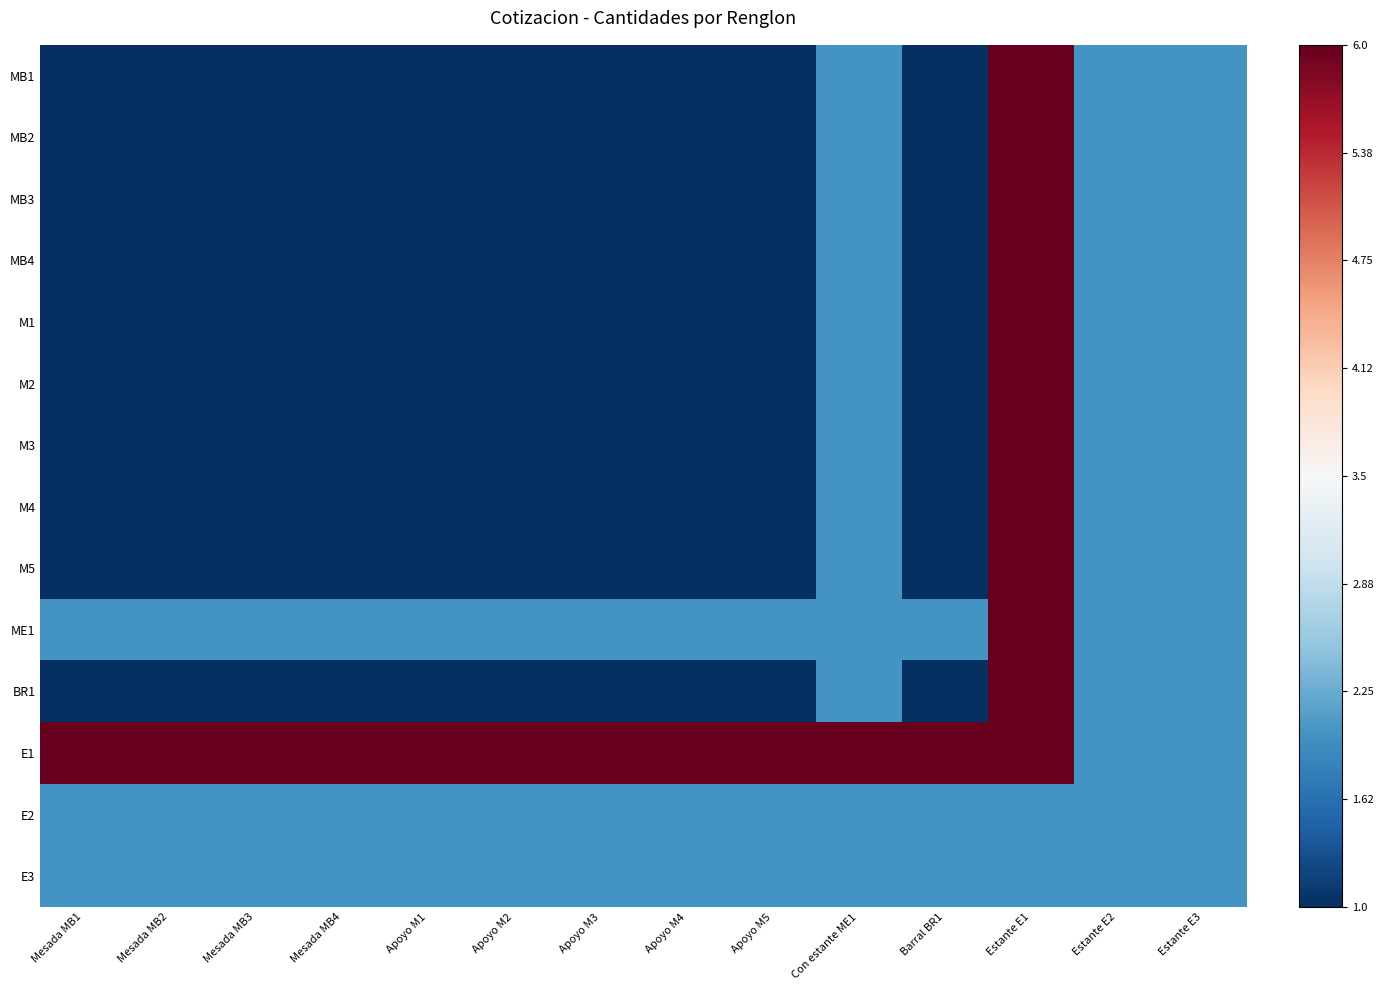

Reading left to right, extract all data points from this chart.

MB1: Mesada MB1=-1.0	Mesada MB2=-1.0	Mesada MB3=-1.0	Mesada MB4=-1.0	Apoyo M1=-1.0	Apoyo M2=-1.0	Apoyo M3=-1.0	Apoyo M4=-1.0	Apoyo M5=-1.0	Con estante ME1=-0.6	Barral BR1=-1.0	Estante E1=1.0	Estante E2=-0.6	Estante E3=-0.6
MB2: Mesada MB1=-1.0	Mesada MB2=-1.0	Mesada MB3=-1.0	Mesada MB4=-1.0	Apoyo M1=-1.0	Apoyo M2=-1.0	Apoyo M3=-1.0	Apoyo M4=-1.0	Apoyo M5=-1.0	Con estante ME1=-0.6	Barral BR1=-1.0	Estante E1=1.0	Estante E2=-0.6	Estante E3=-0.6
MB3: Mesada MB1=-1.0	Mesada MB2=-1.0	Mesada MB3=-1.0	Mesada MB4=-1.0	Apoyo M1=-1.0	Apoyo M2=-1.0	Apoyo M3=-1.0	Apoyo M4=-1.0	Apoyo M5=-1.0	Con estante ME1=-0.6	Barral BR1=-1.0	Estante E1=1.0	Estante E2=-0.6	Estante E3=-0.6
MB4: Mesada MB1=-1.0	Mesada MB2=-1.0	Mesada MB3=-1.0	Mesada MB4=-1.0	Apoyo M1=-1.0	Apoyo M2=-1.0	Apoyo M3=-1.0	Apoyo M4=-1.0	Apoyo M5=-1.0	Con estante ME1=-0.6	Barral BR1=-1.0	Estante E1=1.0	Estante E2=-0.6	Estante E3=-0.6
M1: Mesada MB1=-1.0	Mesada MB2=-1.0	Mesada MB3=-1.0	Mesada MB4=-1.0	Apoyo M1=-1.0	Apoyo M2=-1.0	Apoyo M3=-1.0	Apoyo M4=-1.0	Apoyo M5=-1.0	Con estante ME1=-0.6	Barral BR1=-1.0	Estante E1=1.0	Estante E2=-0.6	Estante E3=-0.6
M2: Mesada MB1=-1.0	Mesada MB2=-1.0	Mesada MB3=-1.0	Mesada MB4=-1.0	Apoyo M1=-1.0	Apoyo M2=-1.0	Apoyo M3=-1.0	Apoyo M4=-1.0	Apoyo M5=-1.0	Con estante ME1=-0.6	Barral BR1=-1.0	Estante E1=1.0	Estante E2=-0.6	Estante E3=-0.6
M3: Mesada MB1=-1.0	Mesada MB2=-1.0	Mesada MB3=-1.0	Mesada MB4=-1.0	Apoyo M1=-1.0	Apoyo M2=-1.0	Apoyo M3=-1.0	Apoyo M4=-1.0	Apoyo M5=-1.0	Con estante ME1=-0.6	Barral BR1=-1.0	Estante E1=1.0	Estante E2=-0.6	Estante E3=-0.6
M4: Mesada MB1=-1.0	Mesada MB2=-1.0	Mesada MB3=-1.0	Mesada MB4=-1.0	Apoyo M1=-1.0	Apoyo M2=-1.0	Apoyo M3=-1.0	Apoyo M4=-1.0	Apoyo M5=-1.0	Con estante ME1=-0.6	Barral BR1=-1.0	Estante E1=1.0	Estante E2=-0.6	Estante E3=-0.6
M5: Mesada MB1=-1.0	Mesada MB2=-1.0	Mesada MB3=-1.0	Mesada MB4=-1.0	Apoyo M1=-1.0	Apoyo M2=-1.0	Apoyo M3=-1.0	Apoyo M4=-1.0	Apoyo M5=-1.0	Con estante ME1=-0.6	Barral BR1=-1.0	Estante E1=1.0	Estante E2=-0.6	Estante E3=-0.6
ME1: Mesada MB1=-0.6	Mesada MB2=-0.6	Mesada MB3=-0.6	Mesada MB4=-0.6	Apoyo M1=-0.6	Apoyo M2=-0.6	Apoyo M3=-0.6	Apoyo M4=-0.6	Apoyo M5=-0.6	Con estante ME1=-0.6	Barral BR1=-0.6	Estante E1=1.0	Estante E2=-0.6	Estante E3=-0.6
BR1: Mesada MB1=-1.0	Mesada MB2=-1.0	Mesada MB3=-1.0	Mesada MB4=-1.0	Apoyo M1=-1.0	Apoyo M2=-1.0	Apoyo M3=-1.0	Apoyo M4=-1.0	Apoyo M5=-1.0	Con estante ME1=-0.6	Barral BR1=-1.0	Estante E1=1.0	Estante E2=-0.6	Estante E3=-0.6
E1: Mesada MB1=1.0	Mesada MB2=1.0	Mesada MB3=1.0	Mesada MB4=1.0	Apoyo M1=1.0	Apoyo M2=1.0	Apoyo M3=1.0	Apoyo M4=1.0	Apoyo M5=1.0	Con estante ME1=1.0	Barral BR1=1.0	Estante E1=1.0	Estante E2=-0.6	Estante E3=-0.6
E2: Mesada MB1=-0.6	Mesada MB2=-0.6	Mesada MB3=-0.6	Mesada MB4=-0.6	Apoyo M1=-0.6	Apoyo M2=-0.6	Apoyo M3=-0.6	Apoyo M4=-0.6	Apoyo M5=-0.6	Con estante ME1=-0.6	Barral BR1=-0.6	Estante E1=-0.6	Estante E2=-0.6	Estante E3=-0.6
E3: Mesada MB1=-0.6	Mesada MB2=-0.6	Mesada MB3=-0.6	Mesada MB4=-0.6	Apoyo M1=-0.6	Apoyo M2=-0.6	Apoyo M3=-0.6	Apoyo M4=-0.6	Apoyo M5=-0.6	Con estante ME1=-0.6	Barral BR1=-0.6	Estante E1=-0.6	Estante E2=-0.6	Estante E3=-0.6